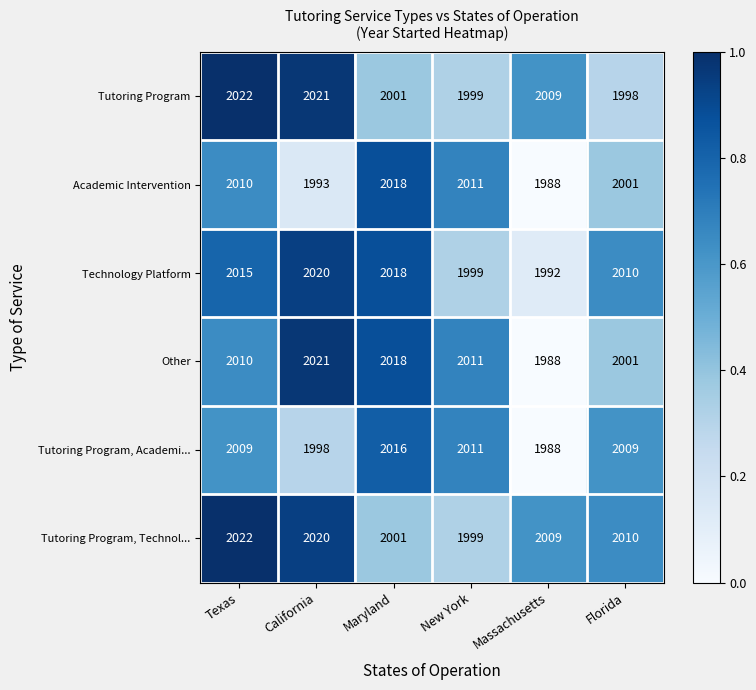

At which label does Other first exceed 2011?

California